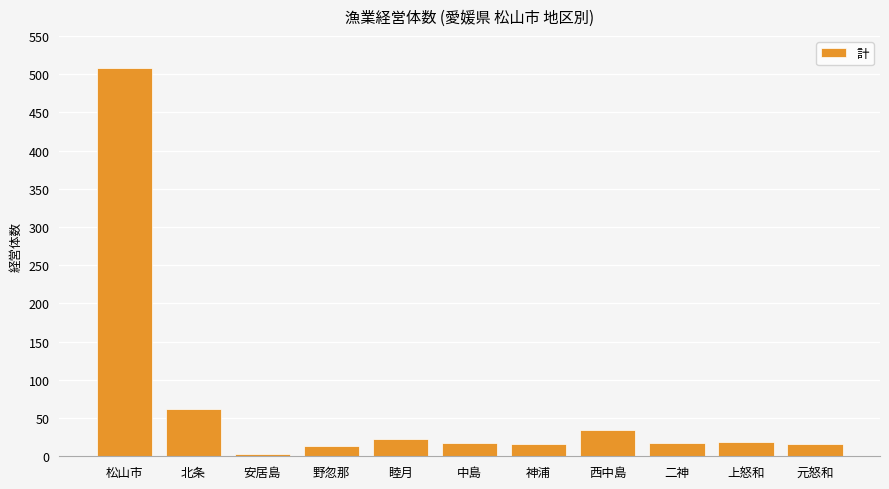

Count the number of data series in this chart.

1